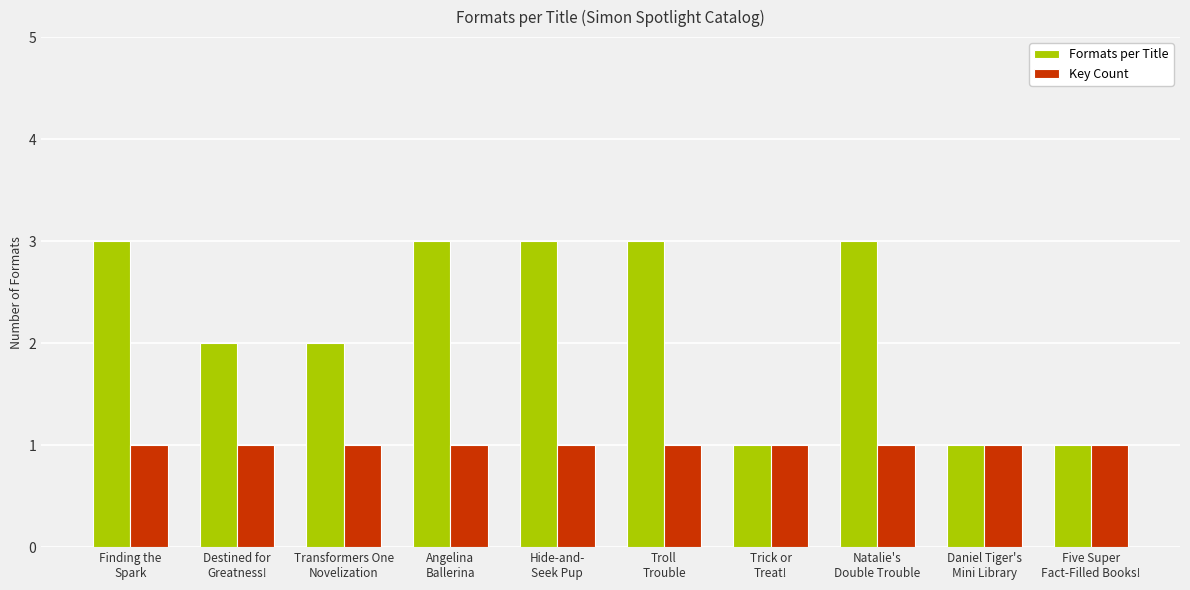

Is the value of Formats per Title at Finding the
Spark greater than the value of Key Count at Finding the
Spark?

Yes